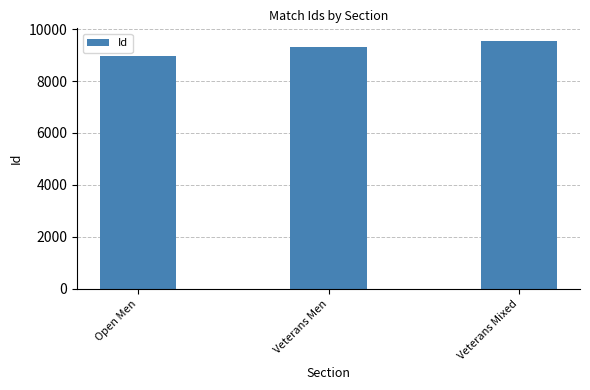

How many bars are there in total?

3